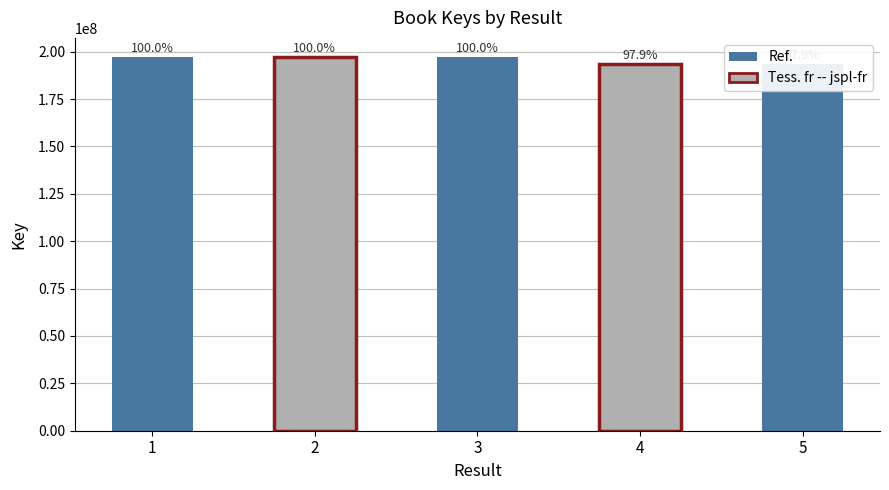

How many distinct data groups are displayed?

1